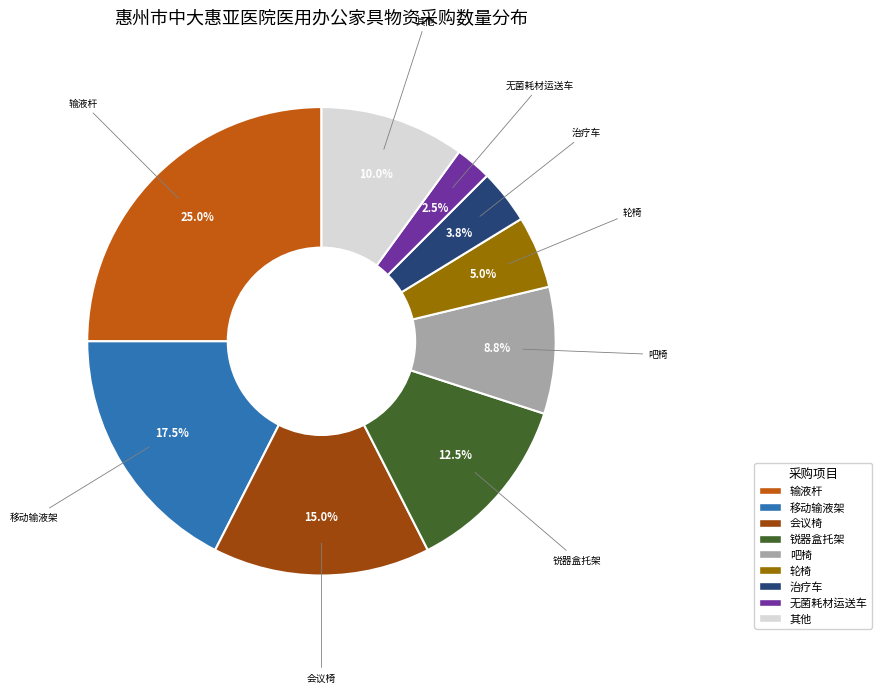

How many segments does this pie chart have?

9